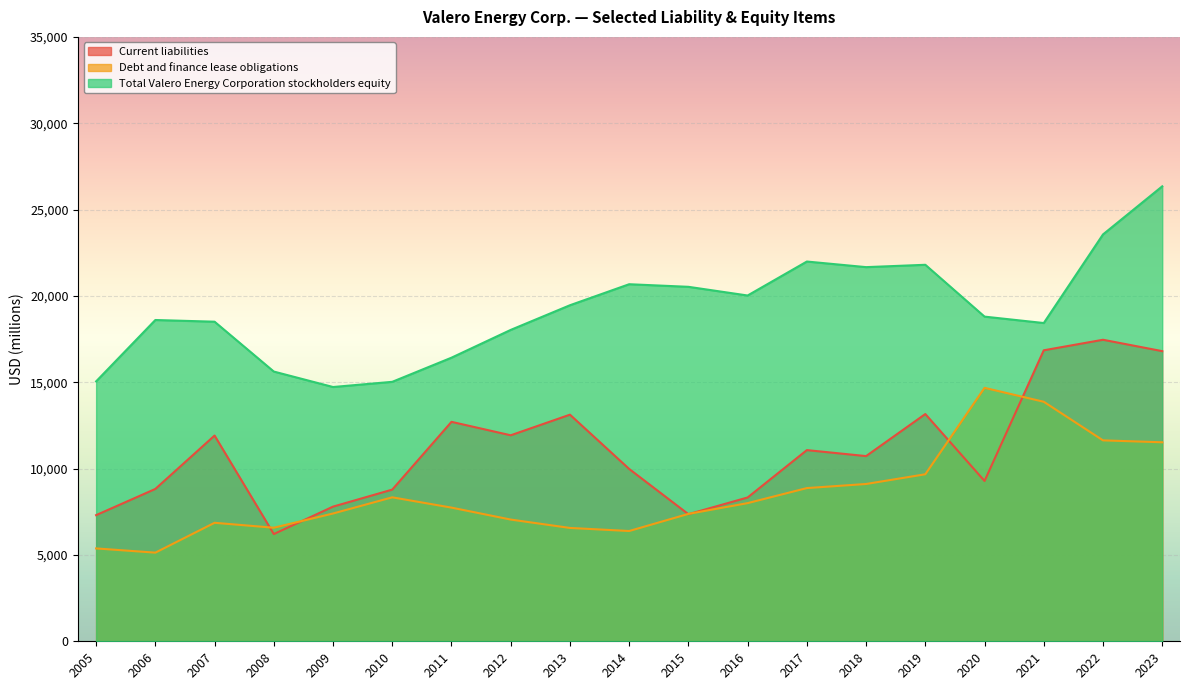

What is the difference between the highest and lowest values at 2016?

12023